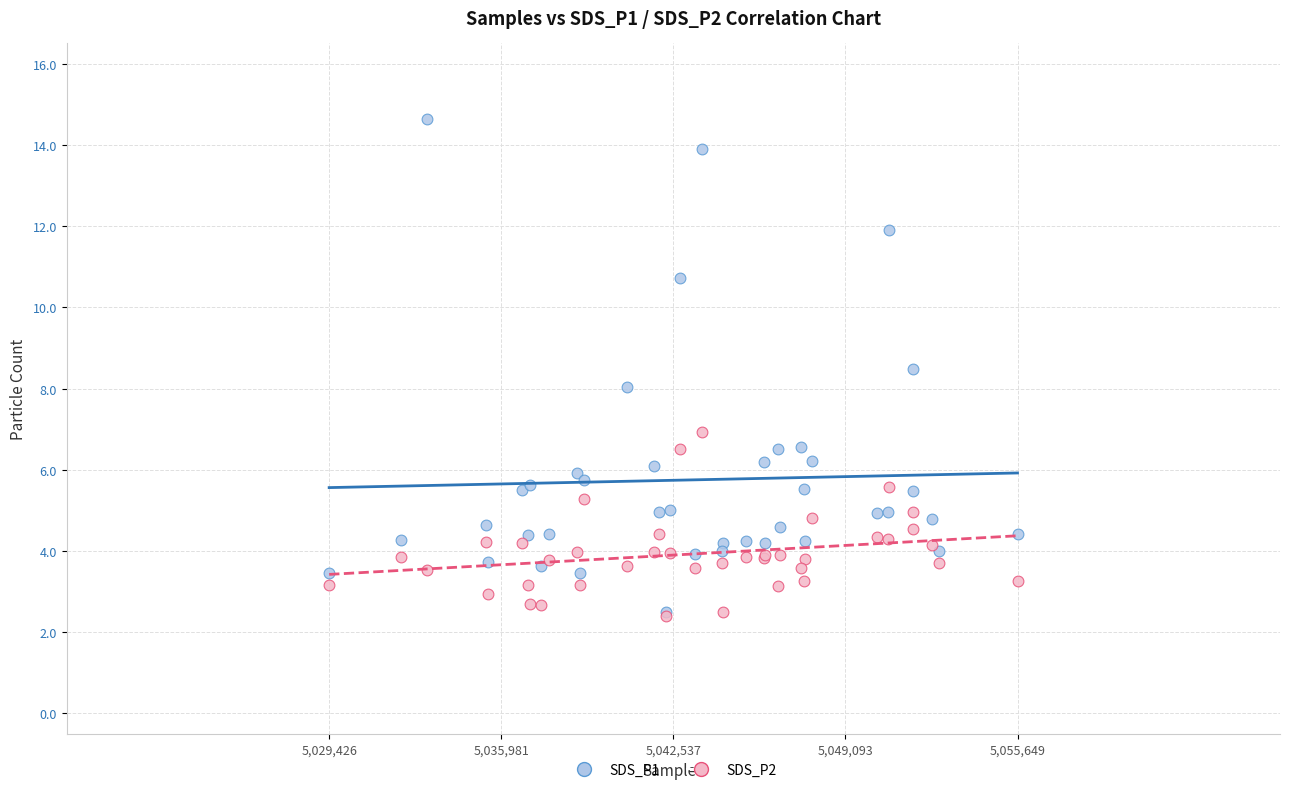

What are all the series names shown in the legend?

SDS_P1, SDS_P2